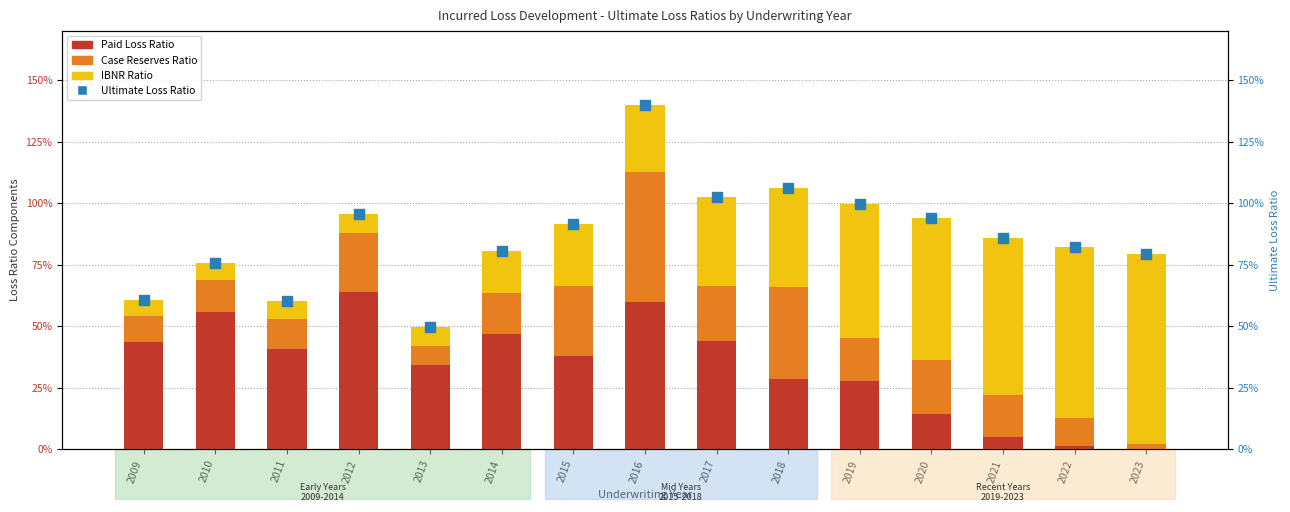

Which series has the largest total across all categories?

Ultimate Loss Ratio